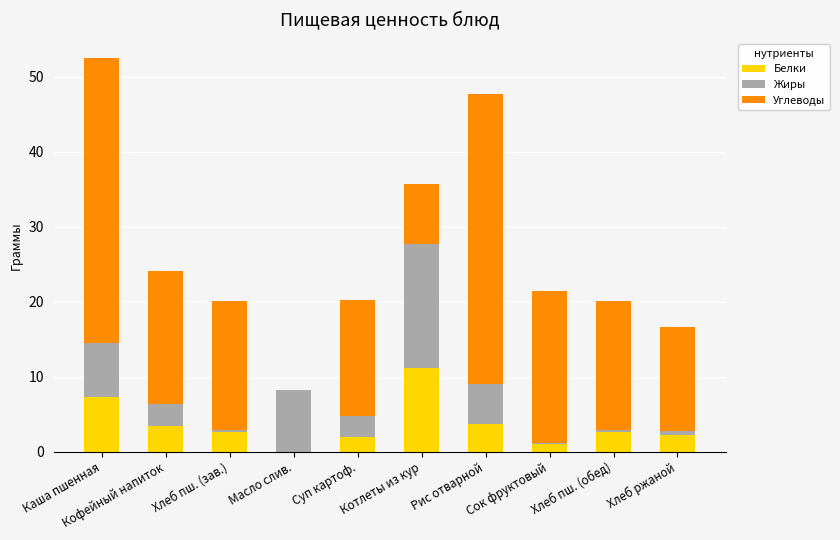

True or false: Белки has a value of 5.7 at Кофейный напиток.

False